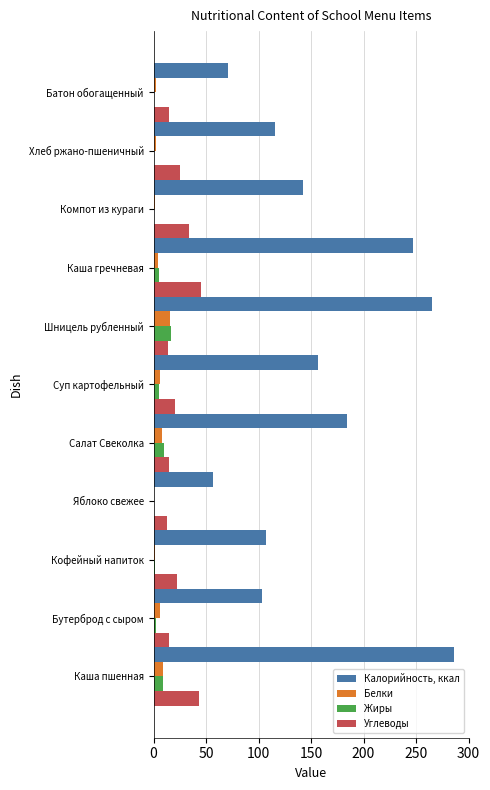

What is the average value of the Углеводы series?

23.7